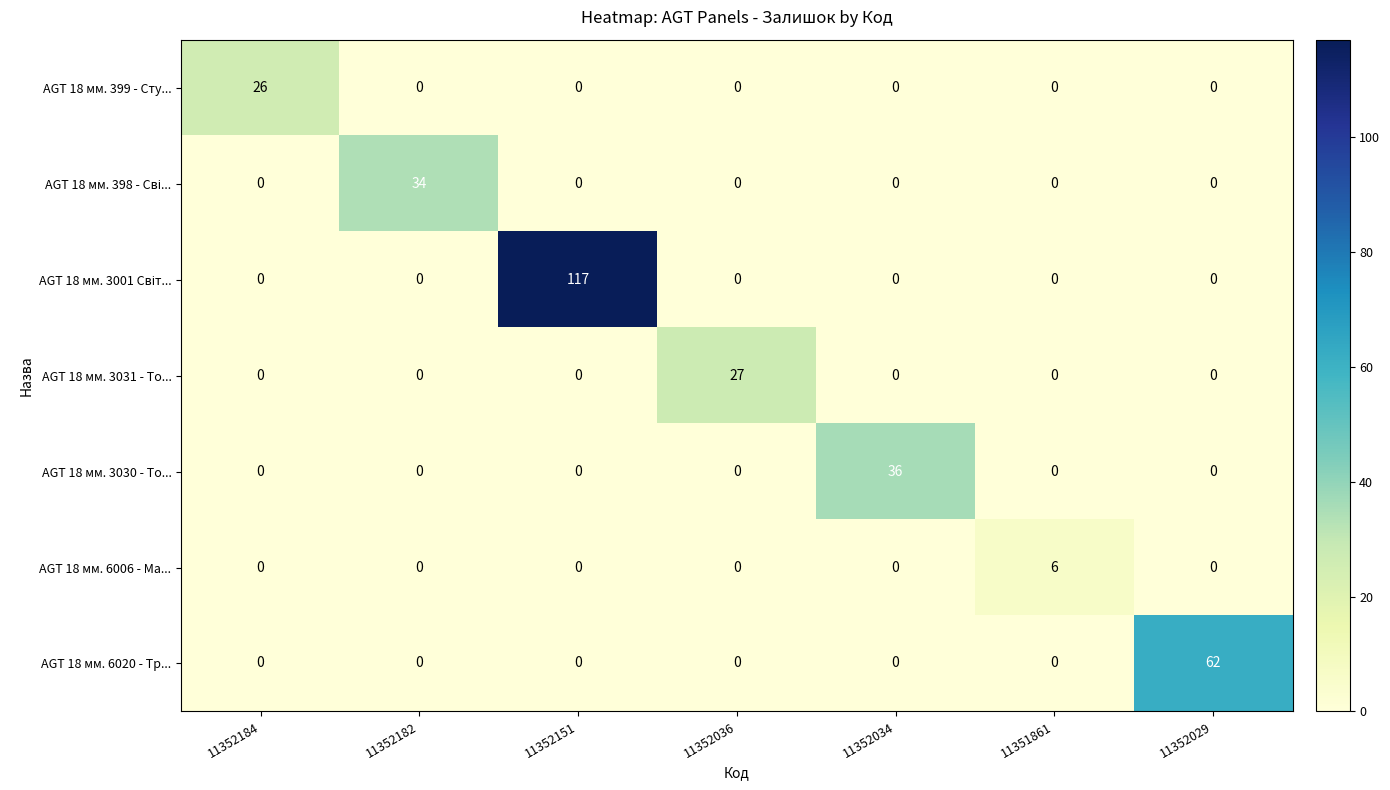

At which category is the sum across all series the highest?

11352151